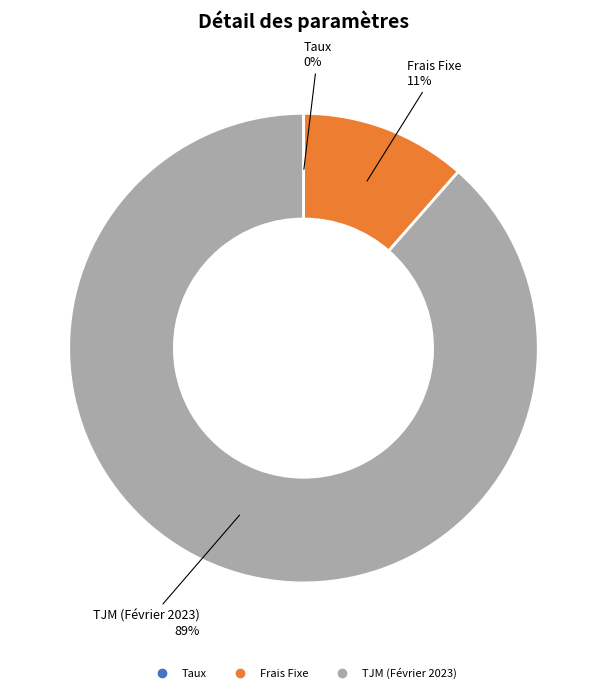

Which slice is the largest?

TJM (Février 2023)